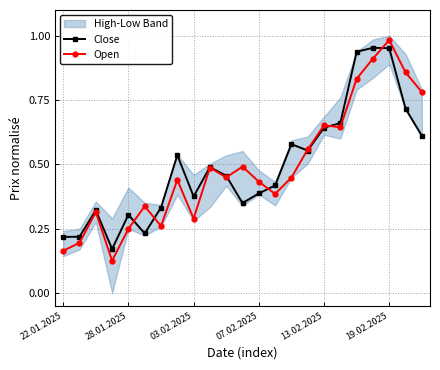

What is the value of the Open point at the 12th from the left?

0.5